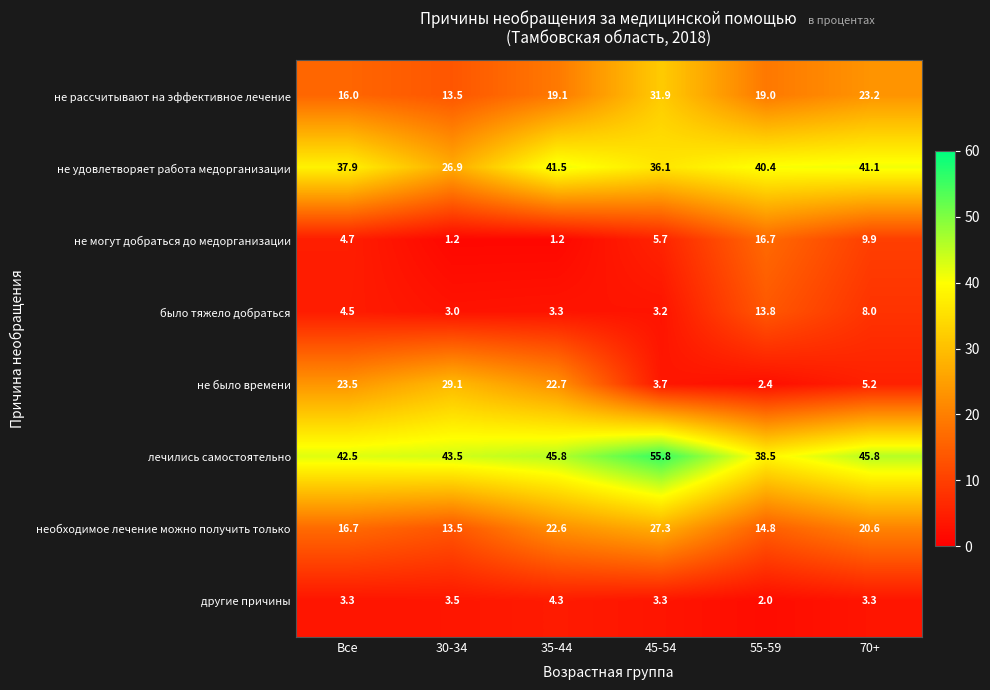

True or false: не рассчитывают на эффективное лечение has a value of 13.5 at 30-34.

True